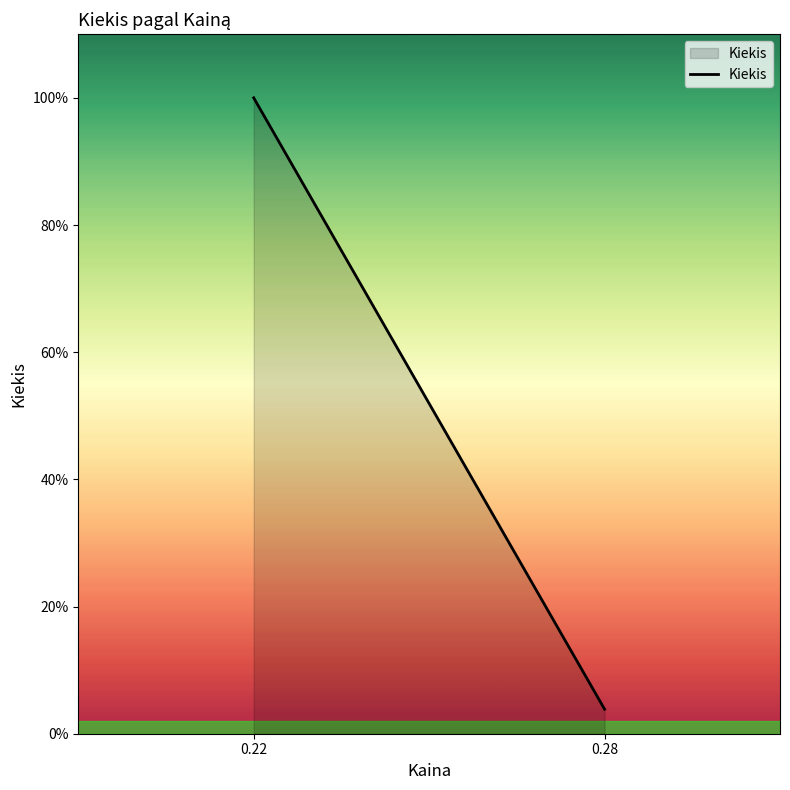

How many lines are shown in the chart?

1